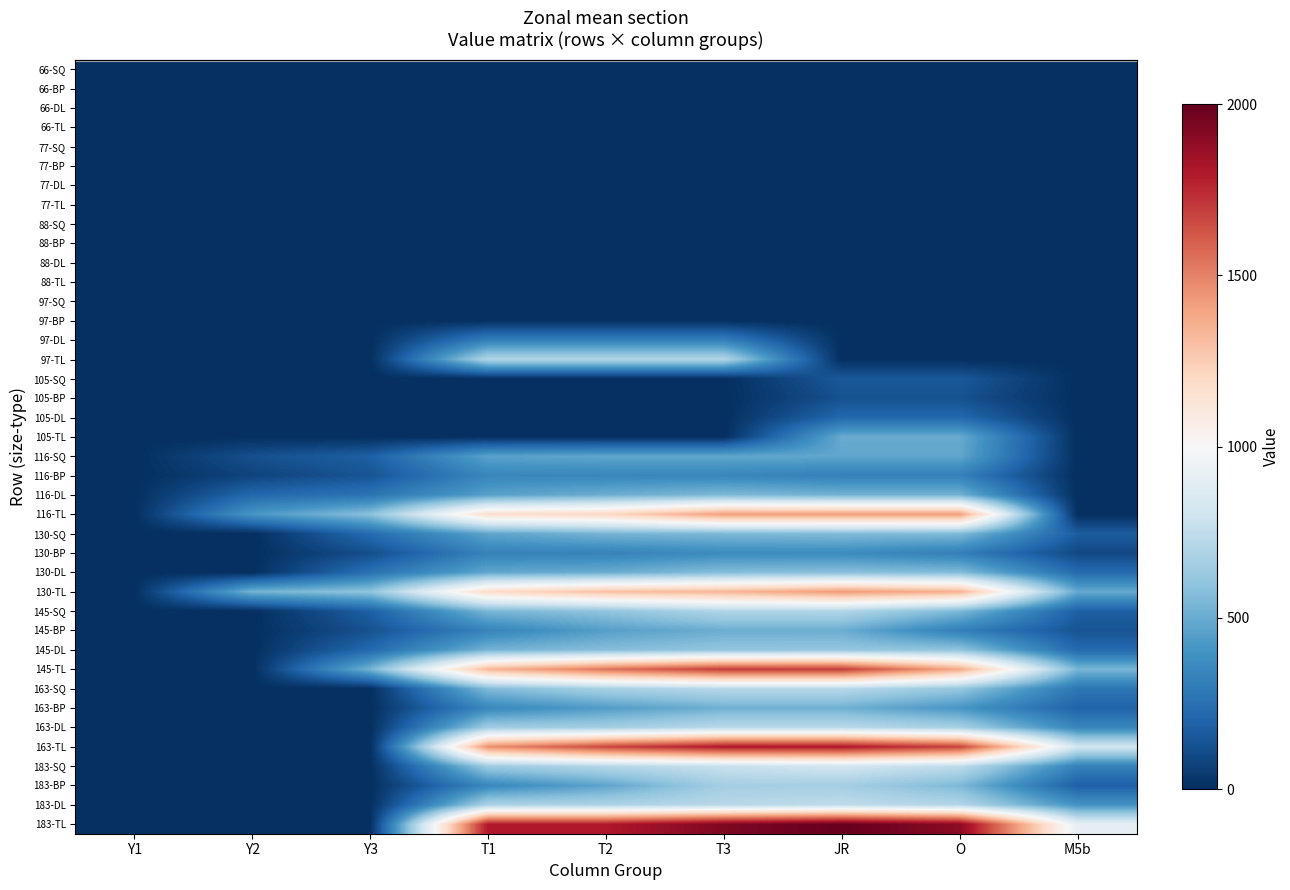

How many distinct data groups are displayed?

40